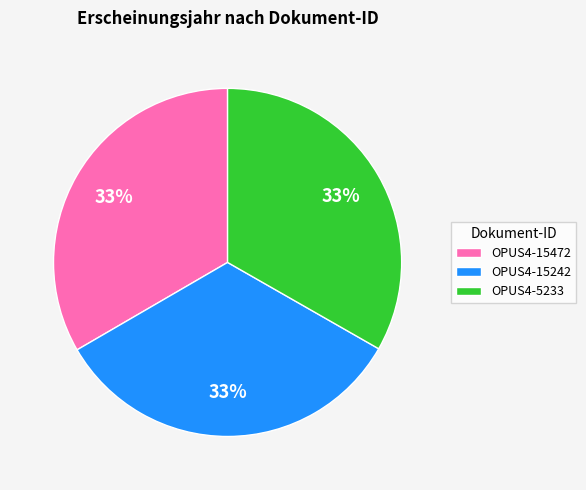

What percentage is the OPUS4-5233 slice, to the nearest percent?

33%